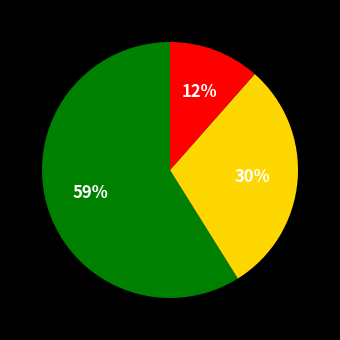

To the nearest percent, what is the difference between the largest and smallest slice percentages?

47%